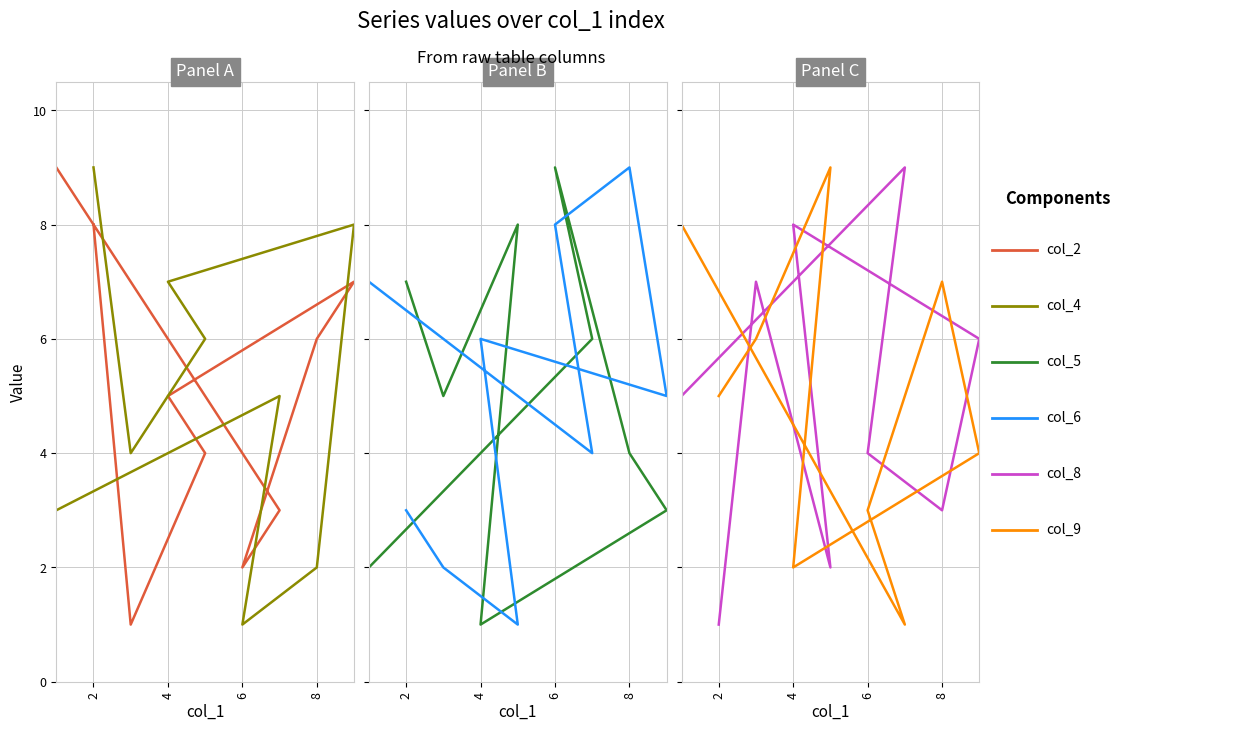

What is the minimum value shown in the chart?

1